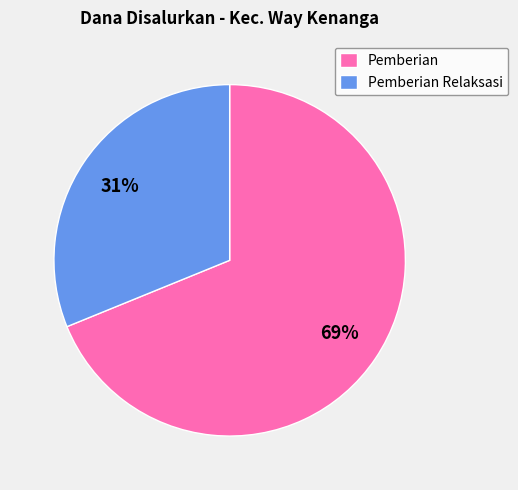

To the nearest percent, what percentage of the pie is Pemberian Relaksasi?

31%